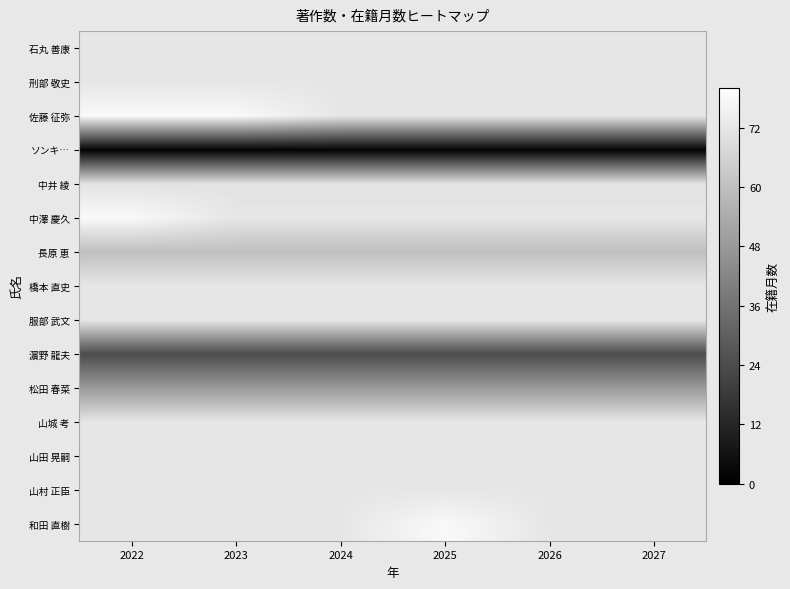

How many data points does each series have?

6